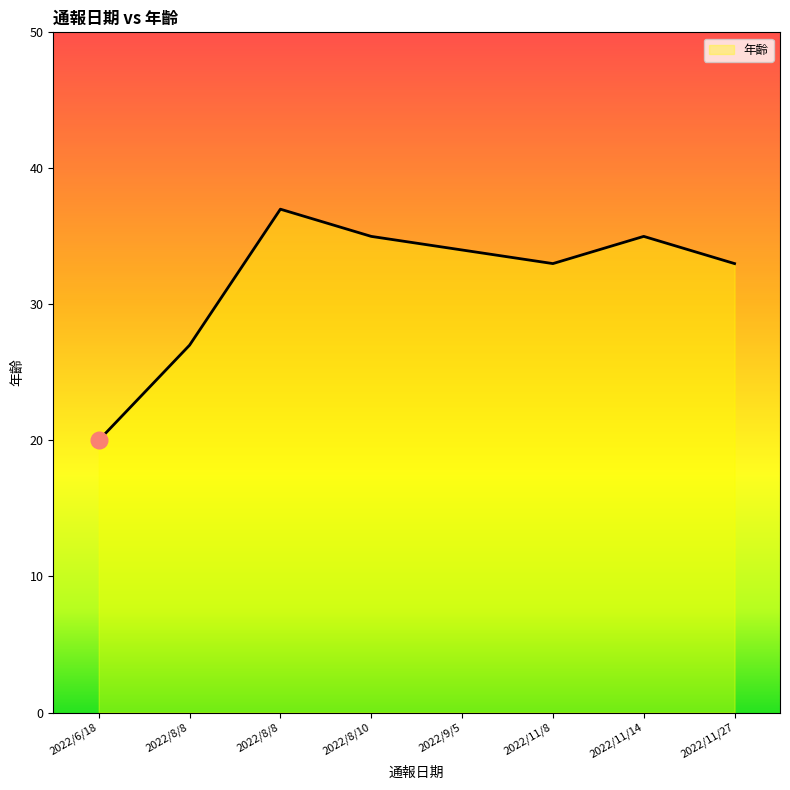

True or false: there are more than 1 points higher than both neighbors.

True